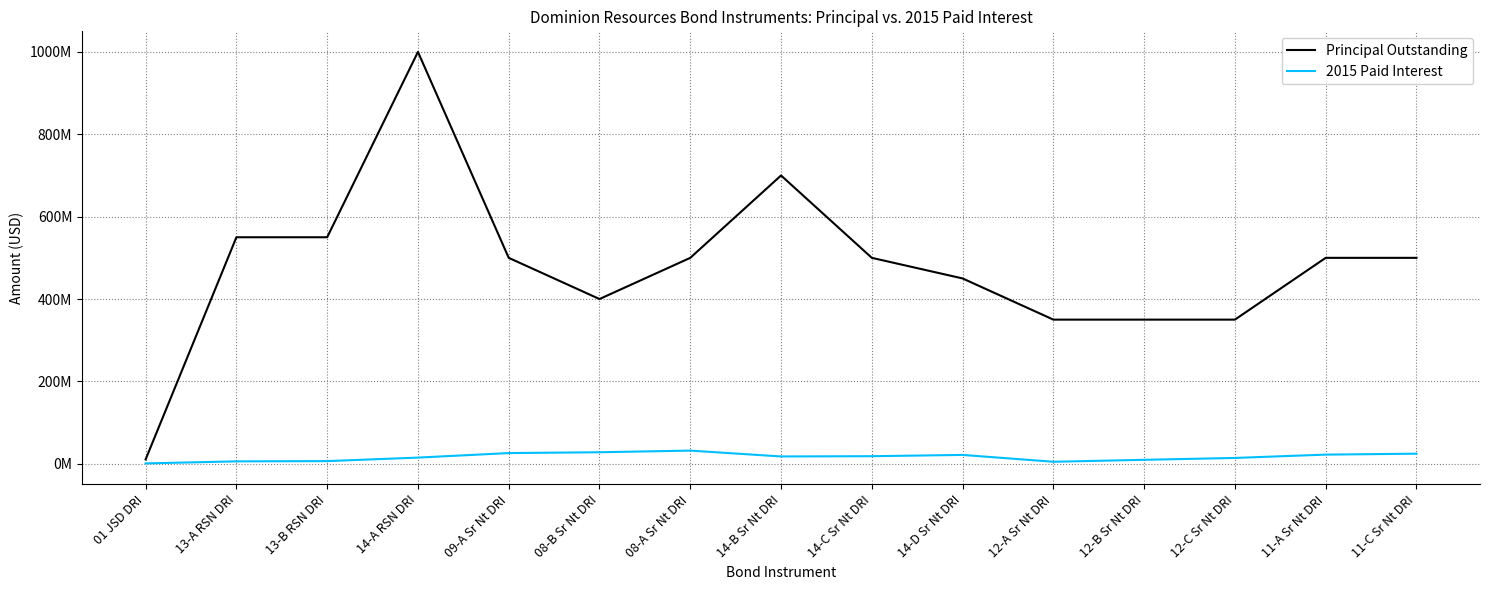

What is the difference between the 2015 Paid Interest values at 08-B Sr Nt DRI and 13-B RSN DRI?

21510000